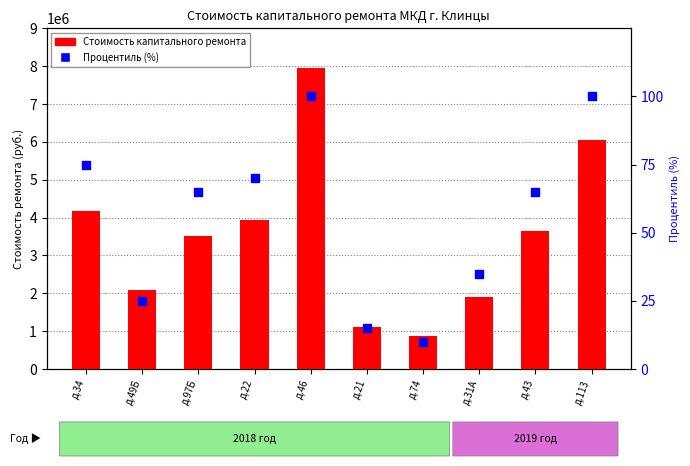

At how many categories does at least one series exceed 1213408?

8